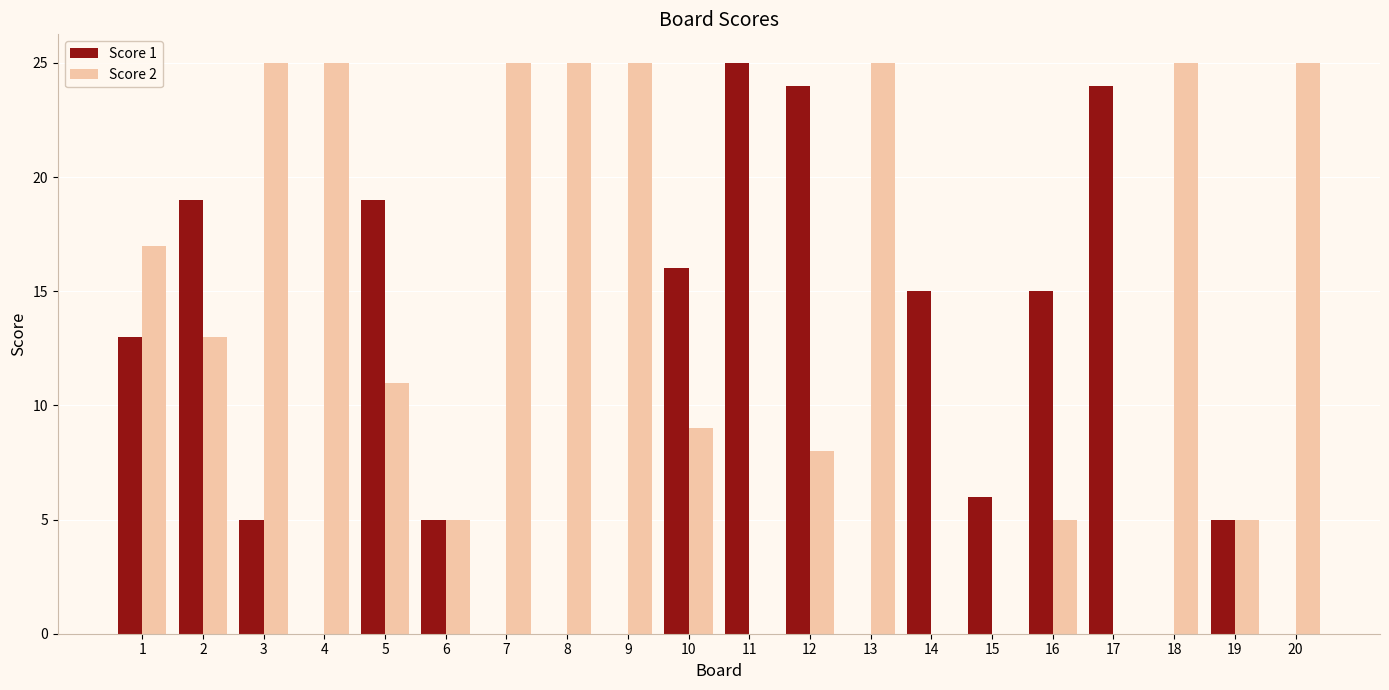

The Score 2 series shows 0 at 11. True or false?

True